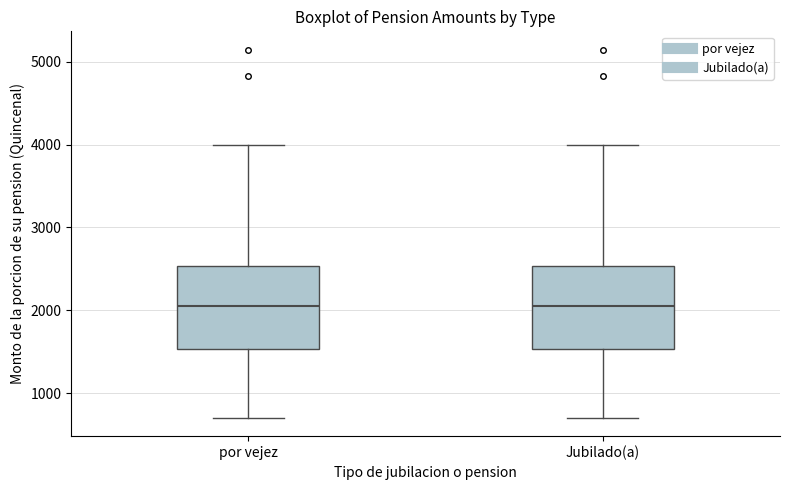

Reading left to right, transcribe this box plot: for each box, give where its median line is, the range the box spans, and where its two whiskers end, as read against the y-axis. The values are not printed on the chart, so give them approximately, as read against the axis.

por vejez: median 2100, box 1500 to 2500, whiskers 700 to 4000
Jubilado(a): median 2100, box 1500 to 2500, whiskers 700 to 4000